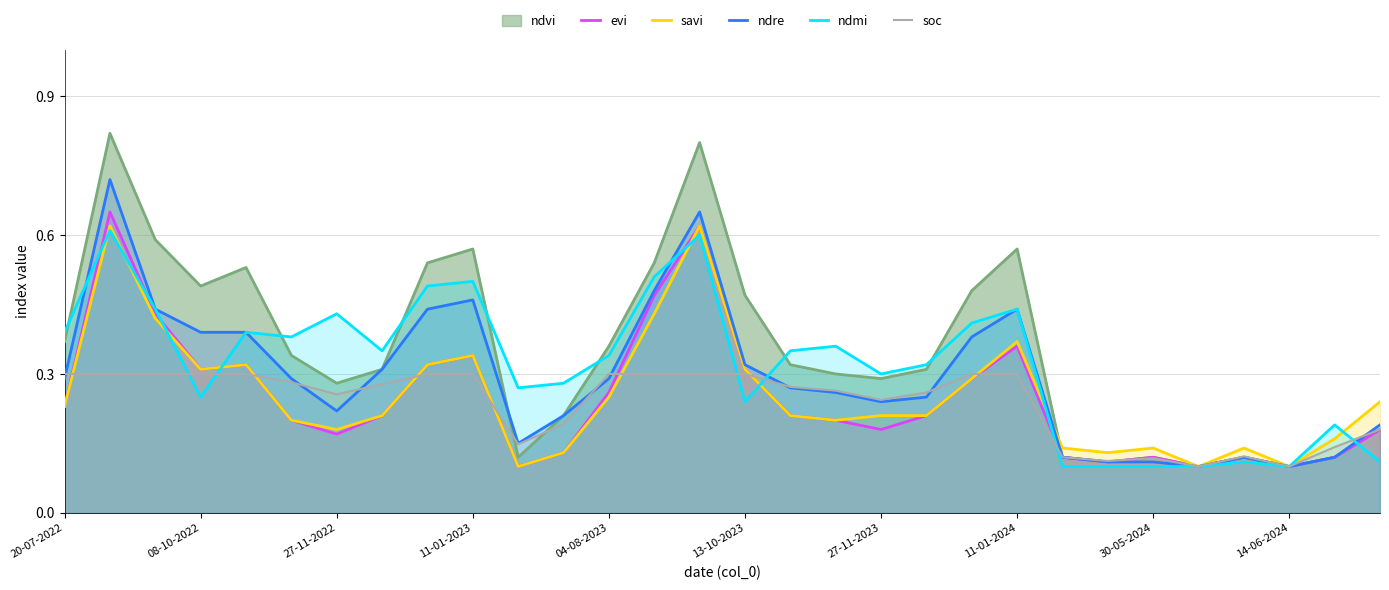

Which series has the largest range (max minus min)?

ndvi